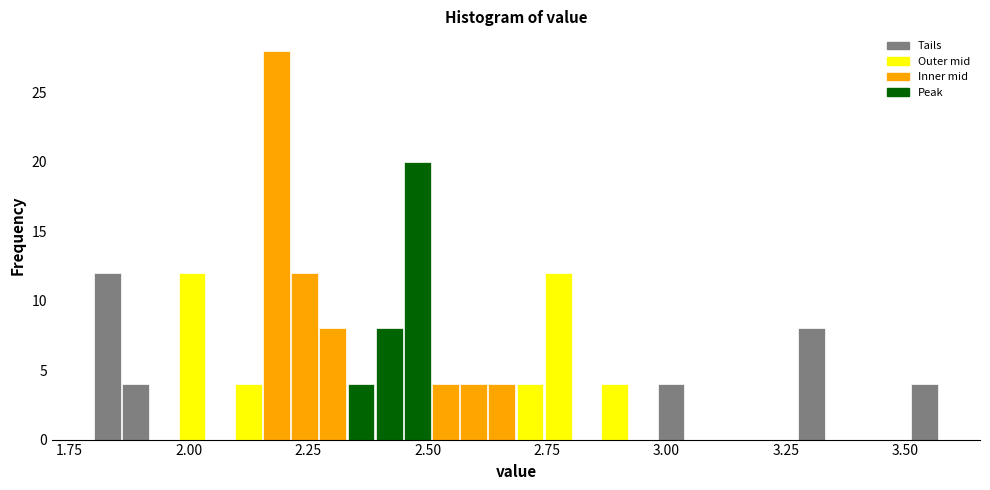

Around what value on the x-axis is the tallest bar? Give the approximate position of its centre, as read against the axis.

2.20